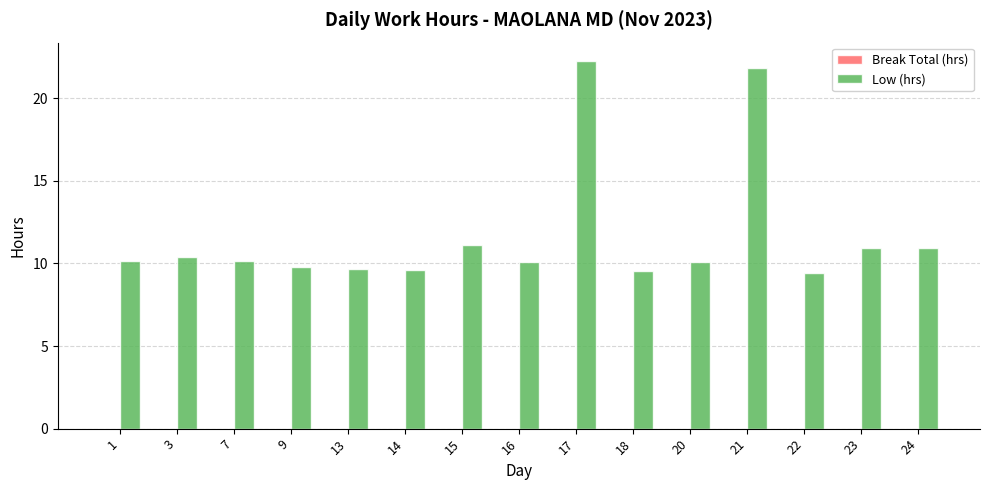

What is the value of the 15th bar from the left?

11.0